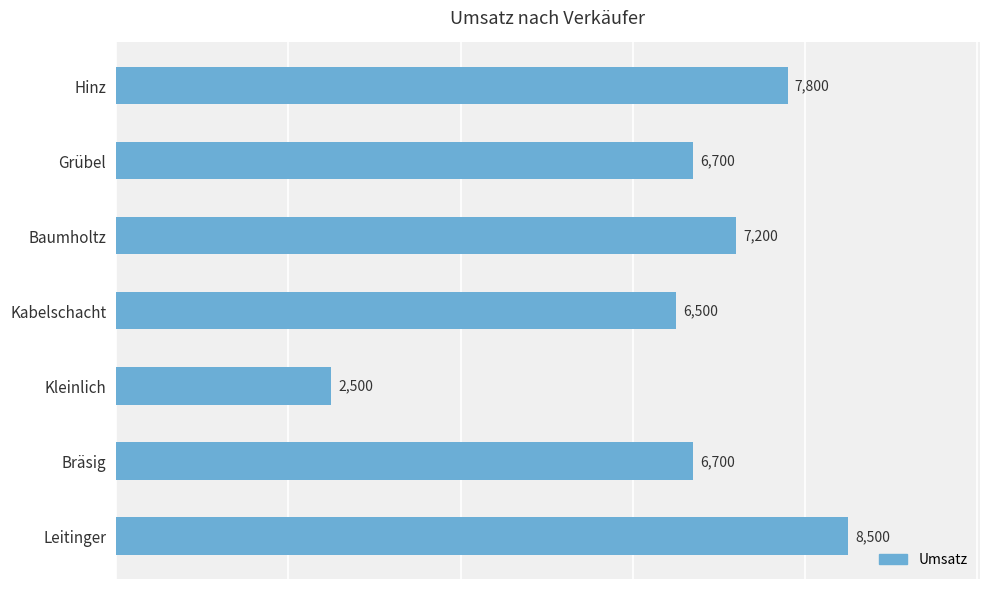

List the labels in order of value, largest first.

Leitinger, Hinz, Baumholtz, Bräsig, Grübel, Kabelschacht, Kleinlich